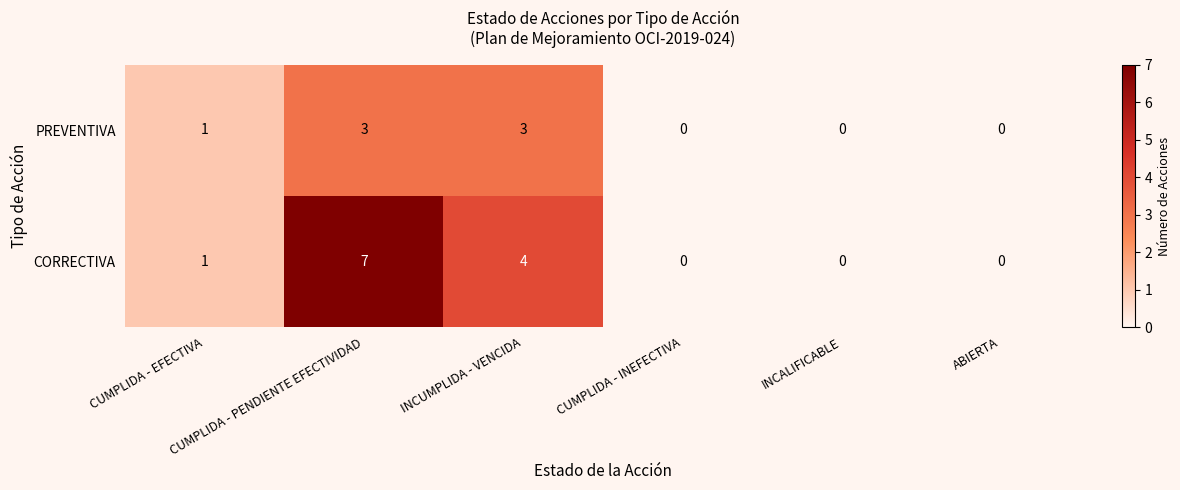

What is the greatest value displayed?

7